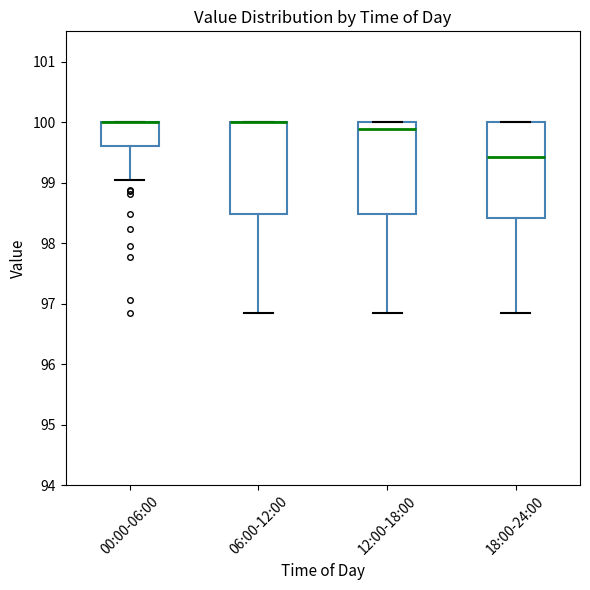

Reading left to right, read every box against the y-axis: the position of its median line, the range the box covers, and the ends of its whiskers. The values are not printed on the chart, so give them approximately, as read against the axis.

00:00-06:00: median 100.0 (drawn on the box's upper edge), box 99.6 to 100.0, whiskers 99.1 to 100.0
06:00-12:00: median 100.0 (drawn on the box's upper edge), box 98.5 to 100.0, whiskers 96.8 to 100.0
12:00-18:00: median 99.9, box 98.5 to 100.0, whiskers 96.8 to 100.0
18:00-24:00: median 99.4, box 98.4 to 100.0, whiskers 96.8 to 100.0